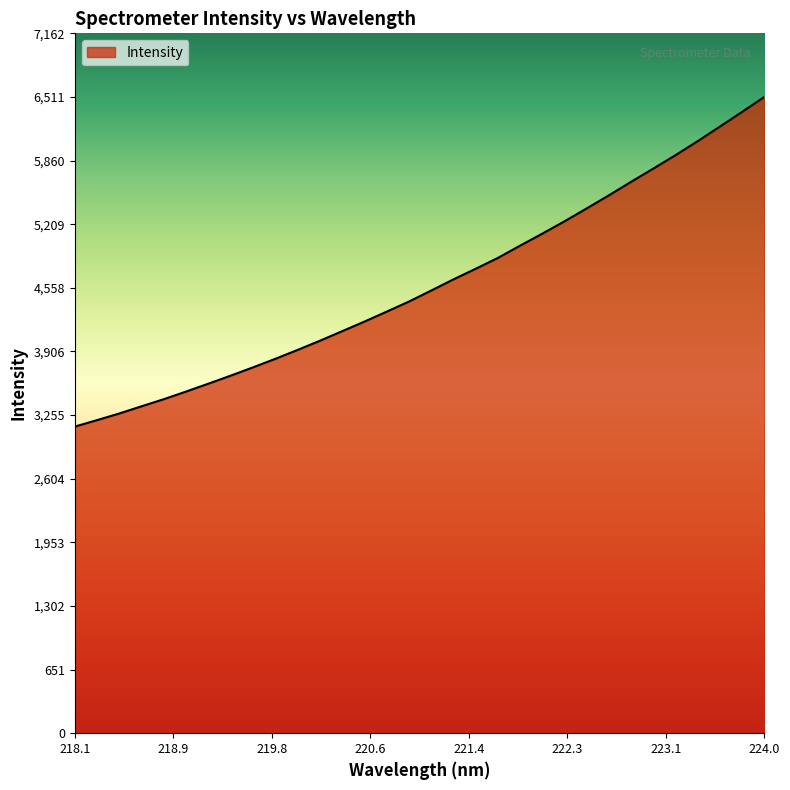

What is the greatest value displayed?

6511.5